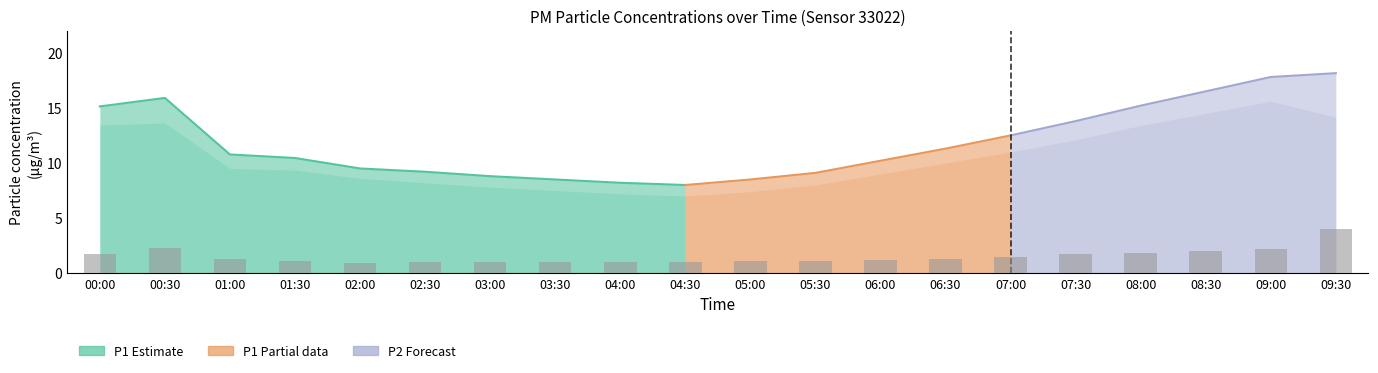

How many bars are there in total?

20